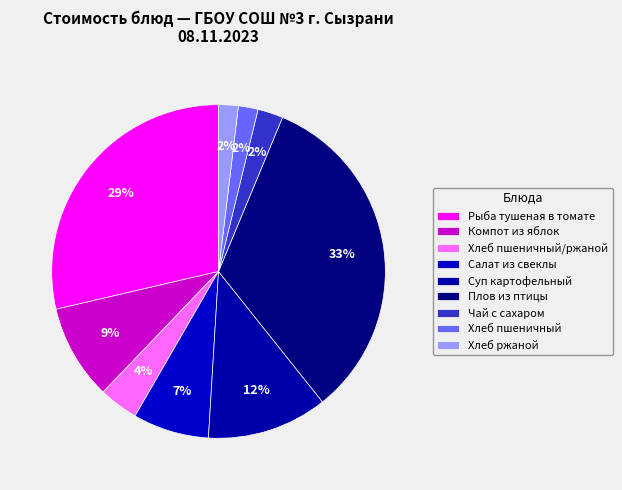

To the nearest percent, what is the difference between the Хлеб пшеничный and Рыба тушеная в томате slice percentages?

27%